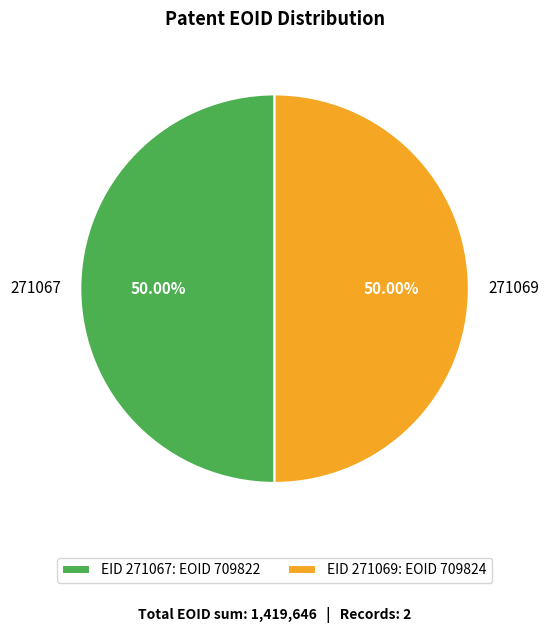

What percentage is the 271067 slice, to the nearest percent?

50%